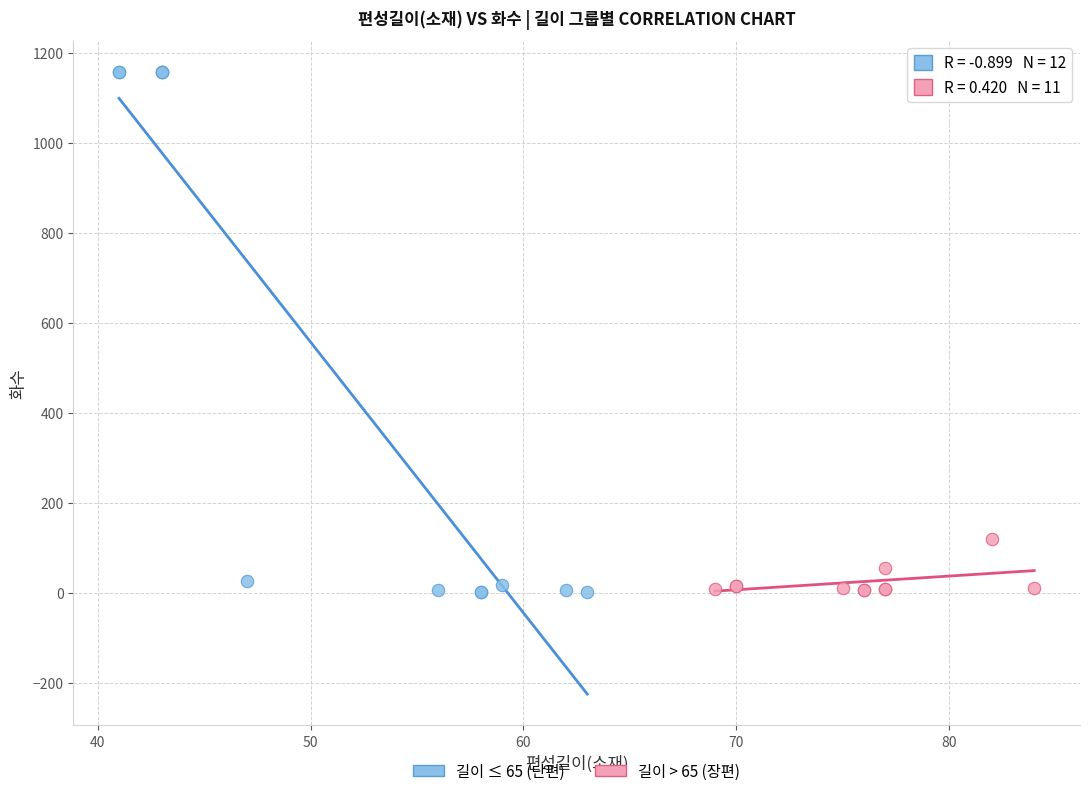

Which series has the largest Y range (max minus min)?

길이 ≤ 65 (단편)